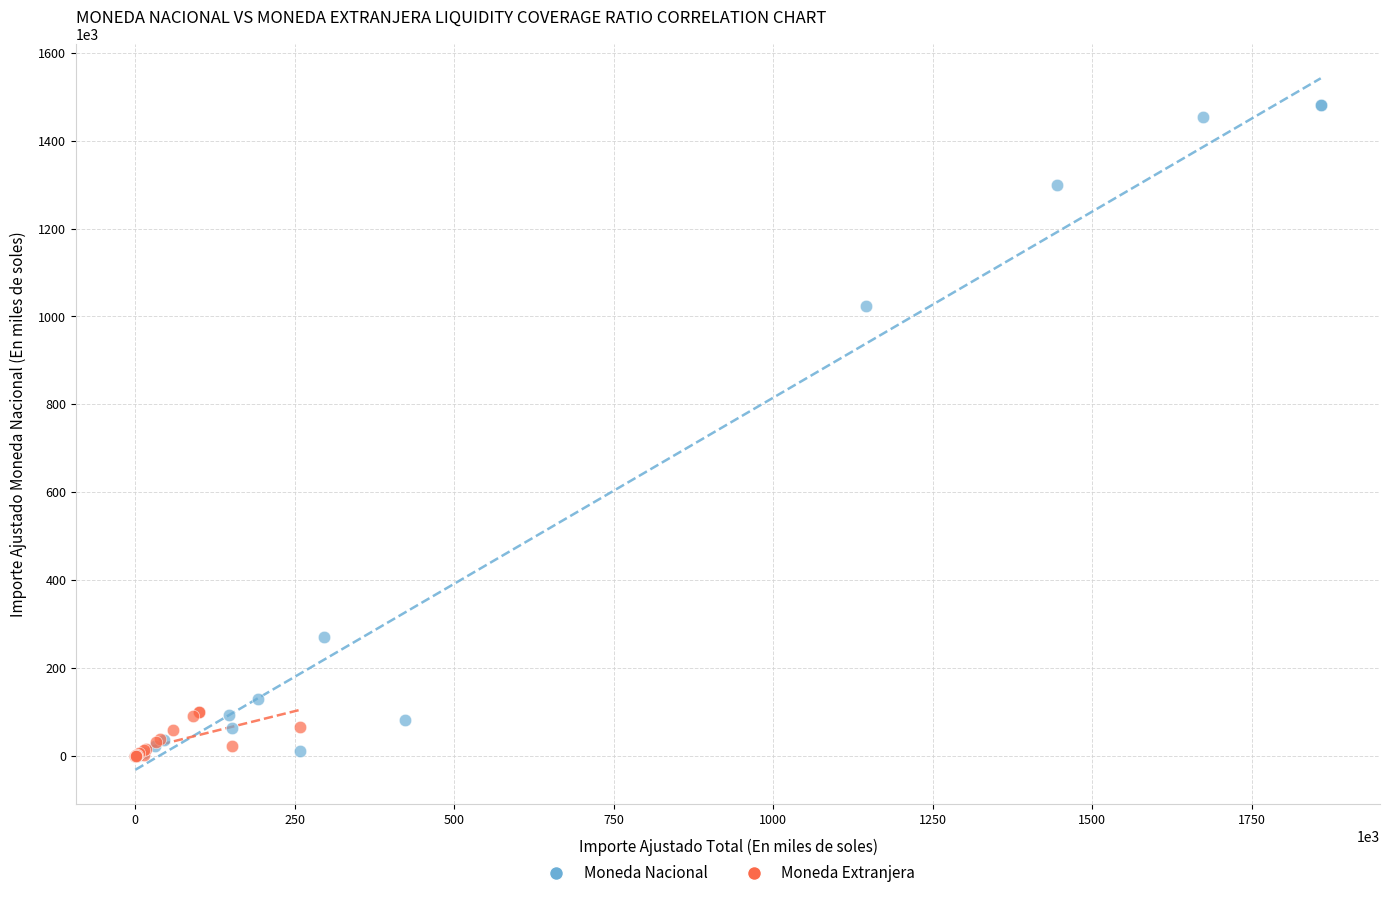

Which series reaches the maximum Y coordinate?

Moneda Nacional